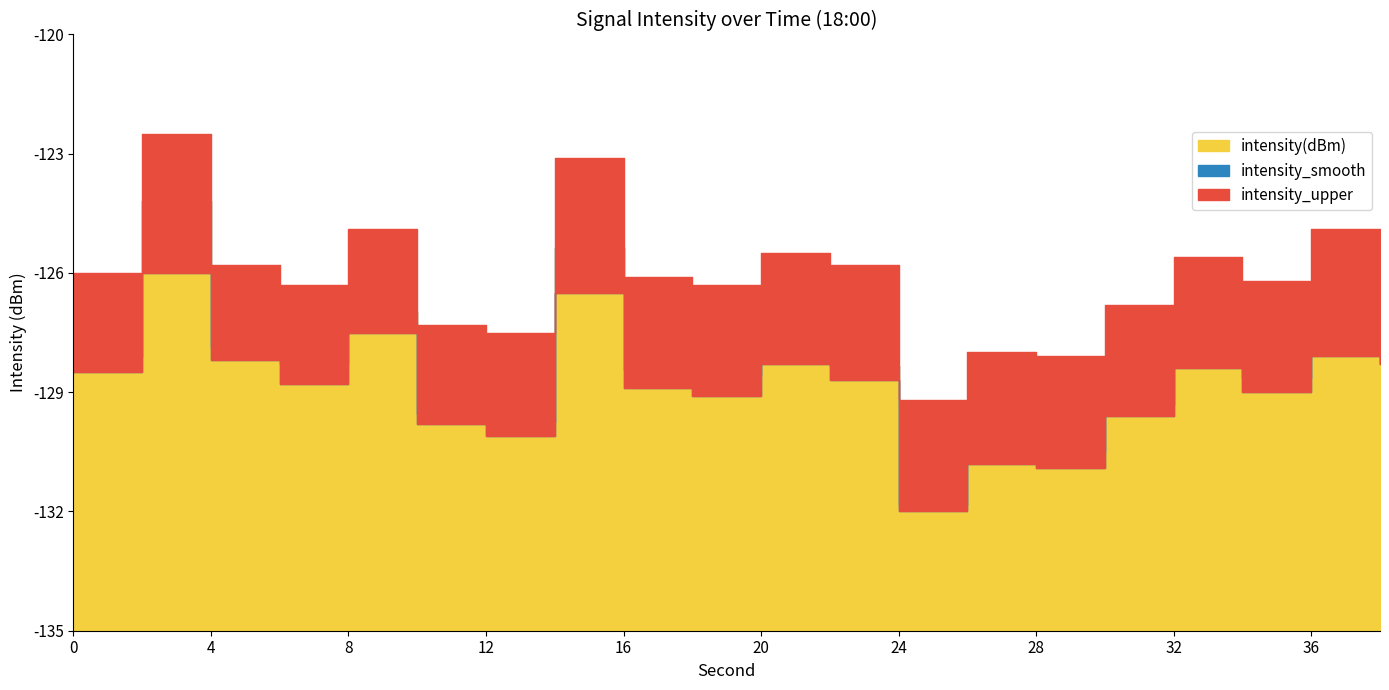

What are all the series names shown in the legend?

intensity(dBm), intensity_smooth, intensity_upper